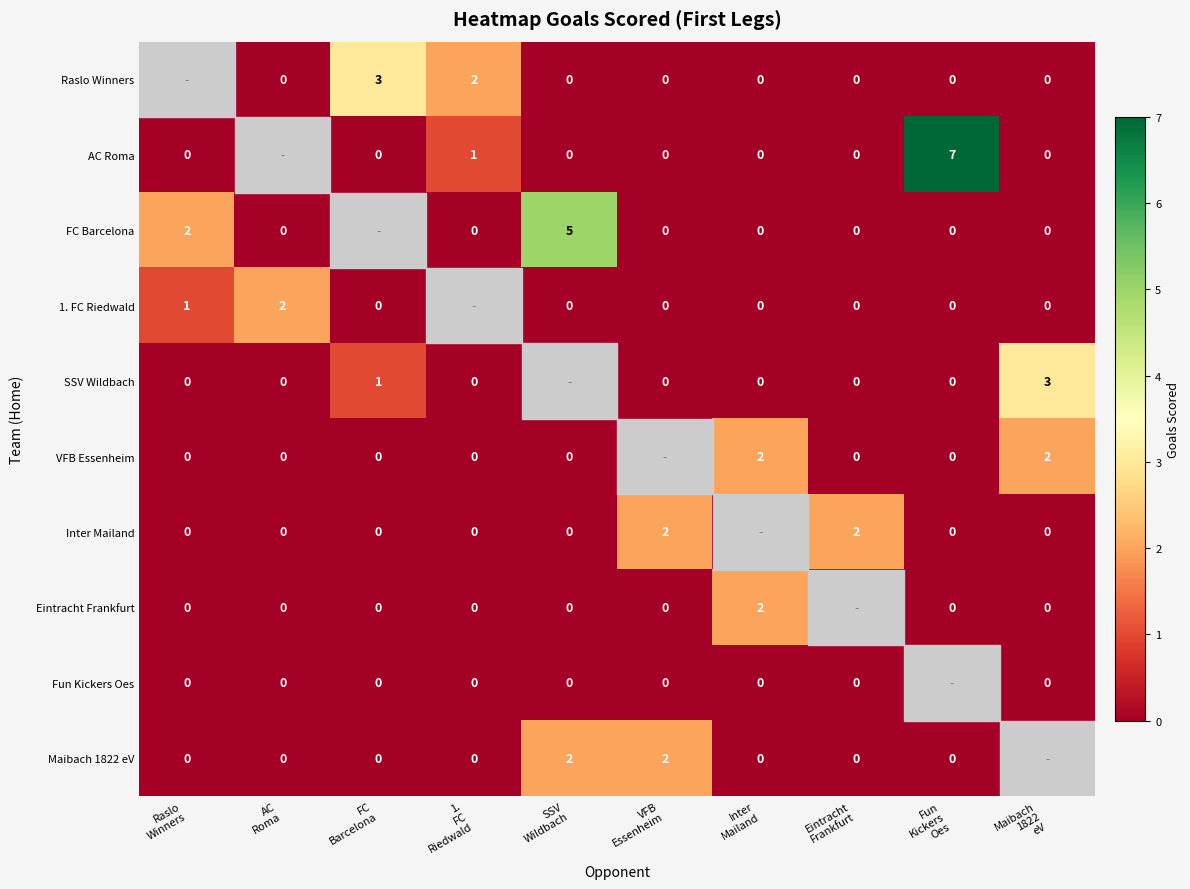

How many distinct data groups are displayed?

10